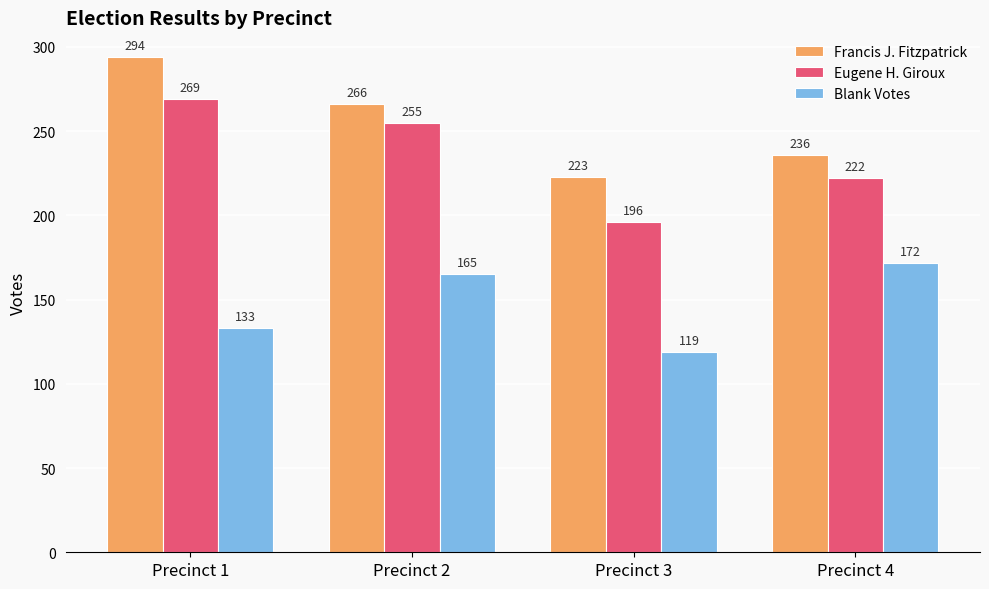

What is the value of the Francis J. Fitzpatrick bar at the 2nd from the left?

266